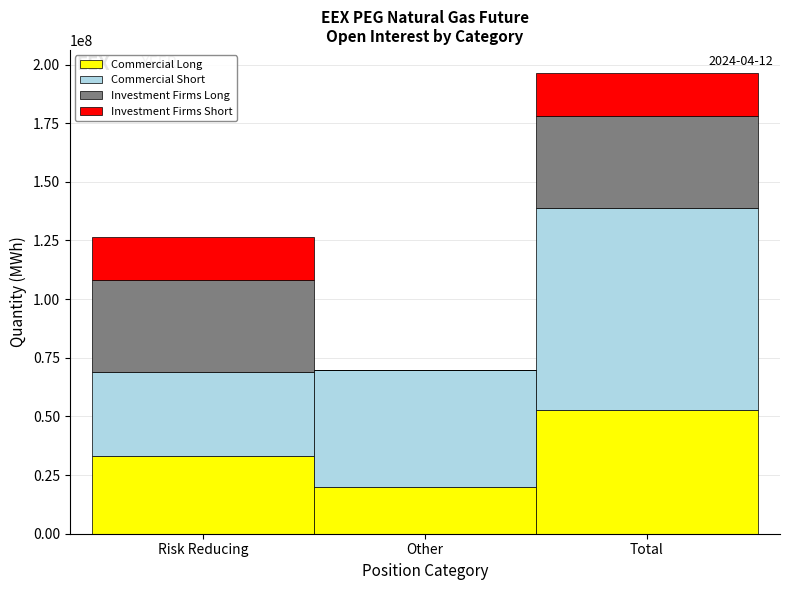

Reading right to left, list the values for the Commercial Long series.

Total=52853418	Other=19785138	Risk Reducing=33068280